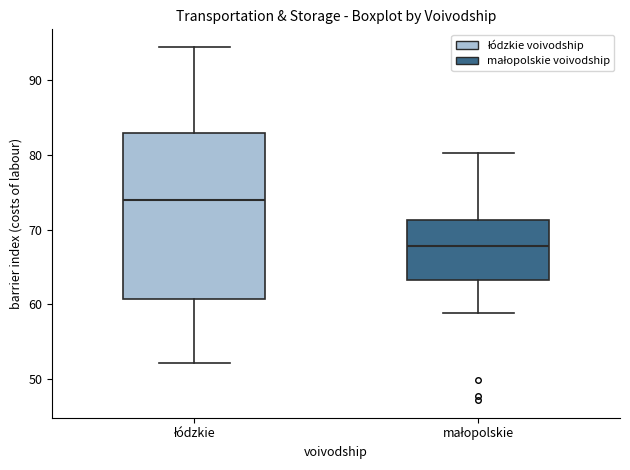

Comparing the boxes themselves (not the whiskers), which one is the tallest?

łódzkie